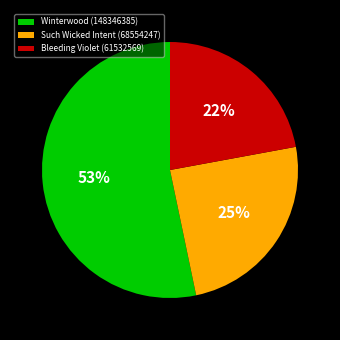

Rank the categories by value from highest to lowest.

Winterwood (148346385), Such Wicked Intent (68554247), Bleeding Violet (61532569)